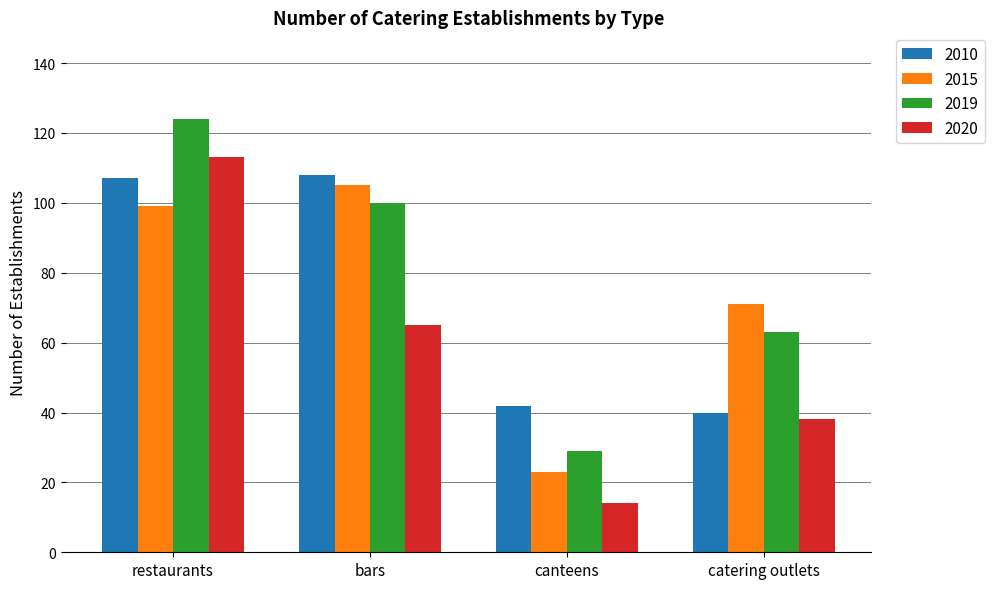

What is the value of the 2015 bar at the 4th from the left?

71